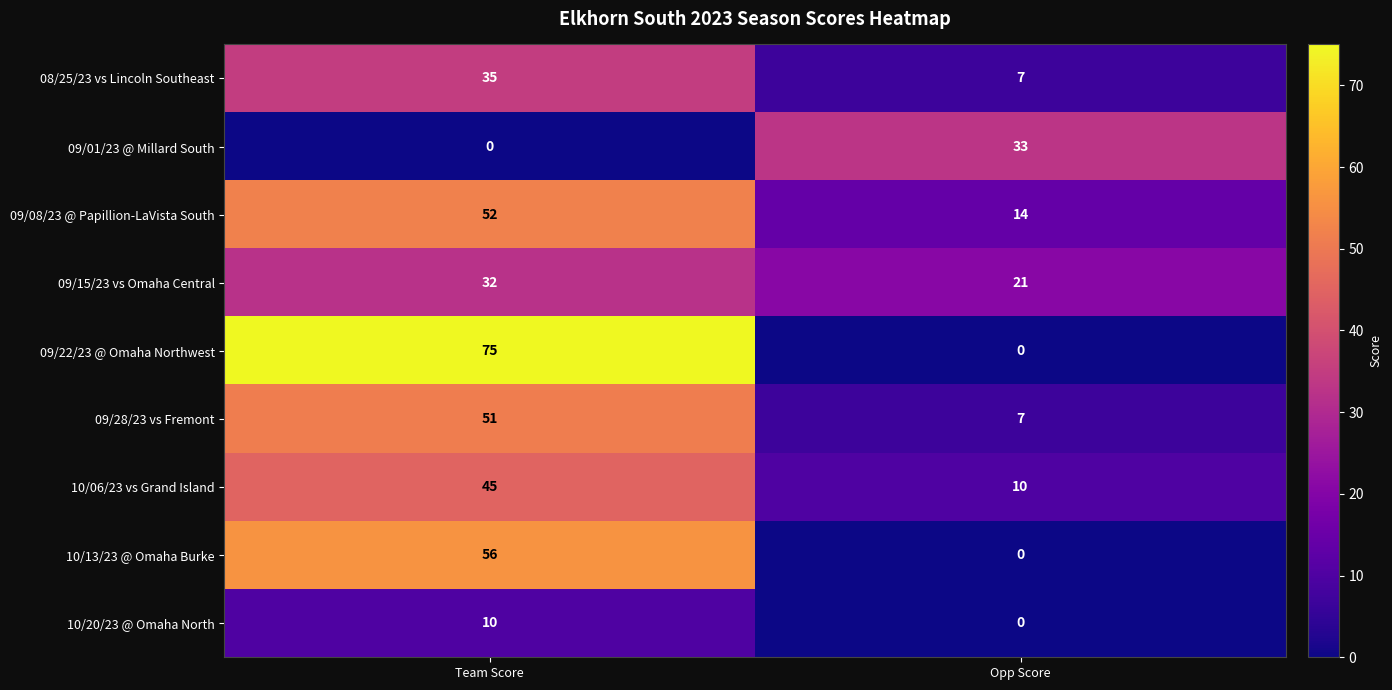

Rank the series by their maximum value, from highest to lowest.

09/22/23 @ Omaha Northwest, 10/13/23 @ Omaha Burke, 09/08/23 @ Papillion-LaVista South, 09/28/23 vs Fremont, 10/06/23 vs Grand Island, 08/25/23 vs Lincoln Southeast, 09/01/23 @ Millard South, 09/15/23 vs Omaha Central, 10/20/23 @ Omaha North